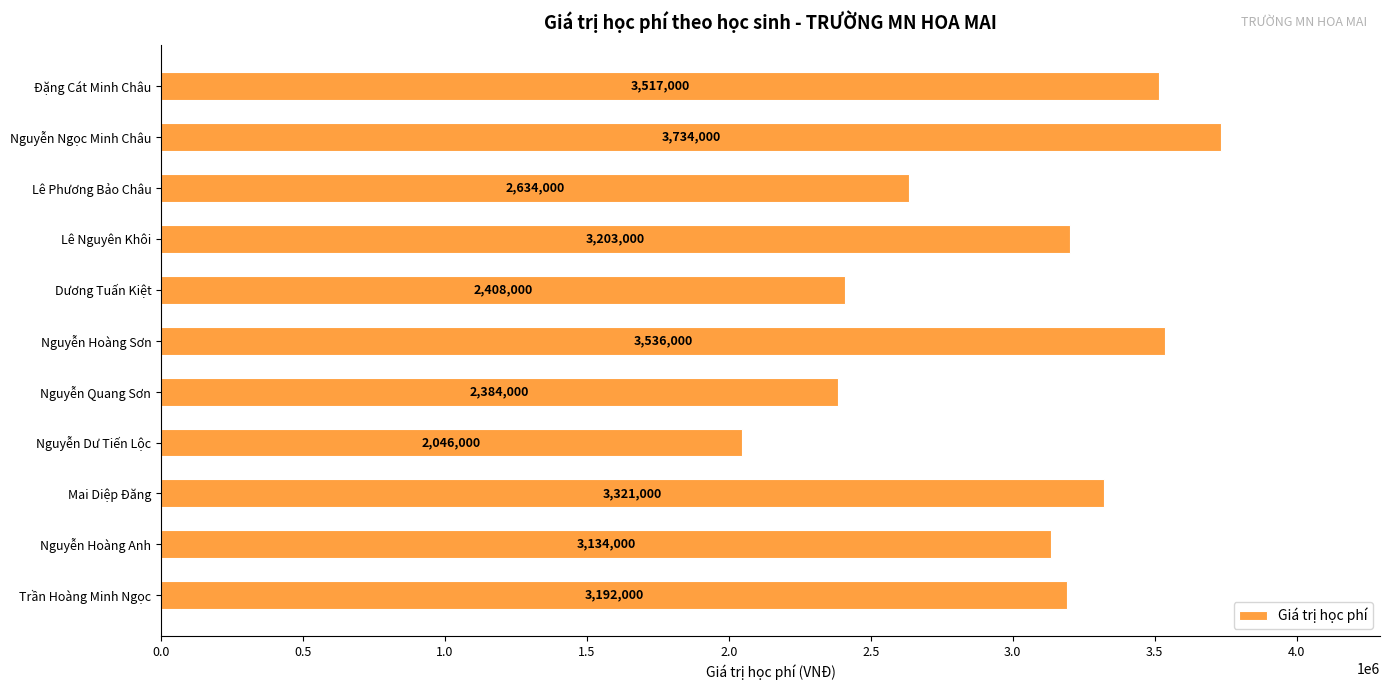

Rank the categories by value from highest to lowest.

Nguyễn Ngọc Minh Châu, Nguyễn Hoàng Sơn, Đặng Cát Minh Châu, Mai Diệp Đăng, Lê Nguyên Khôi, Trần Hoàng Minh Ngọc, Nguyễn Hoàng Anh, Lê Phương Bảo Châu, Dương Tuấn Kiệt, Nguyễn Quang Sơn, Nguyễn Dư Tiến Lộc